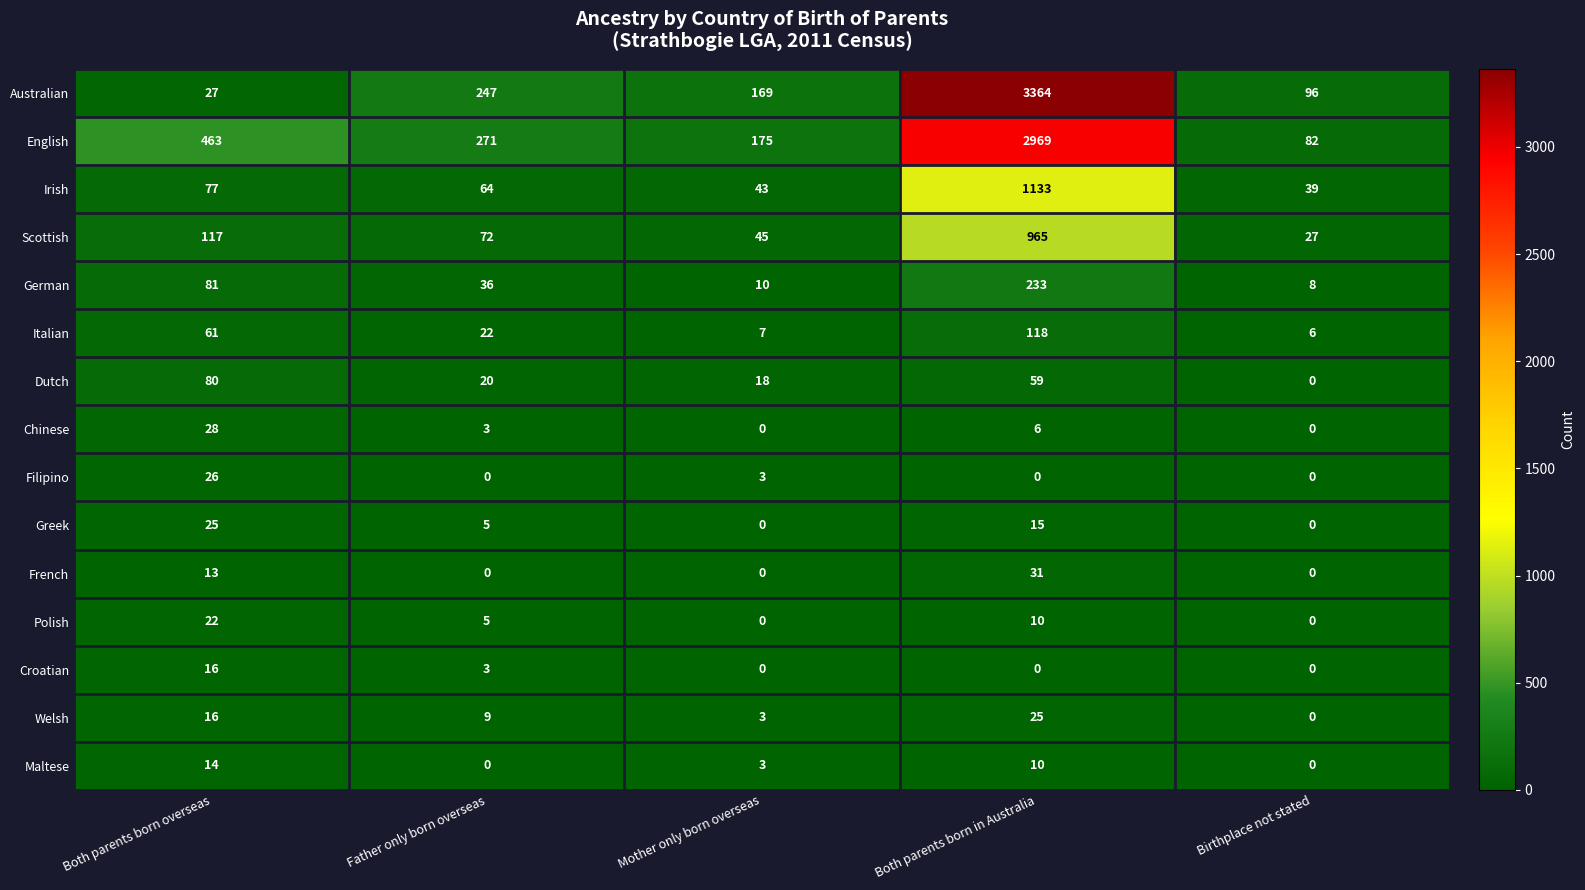

What is the maximum value for Irish?

1133